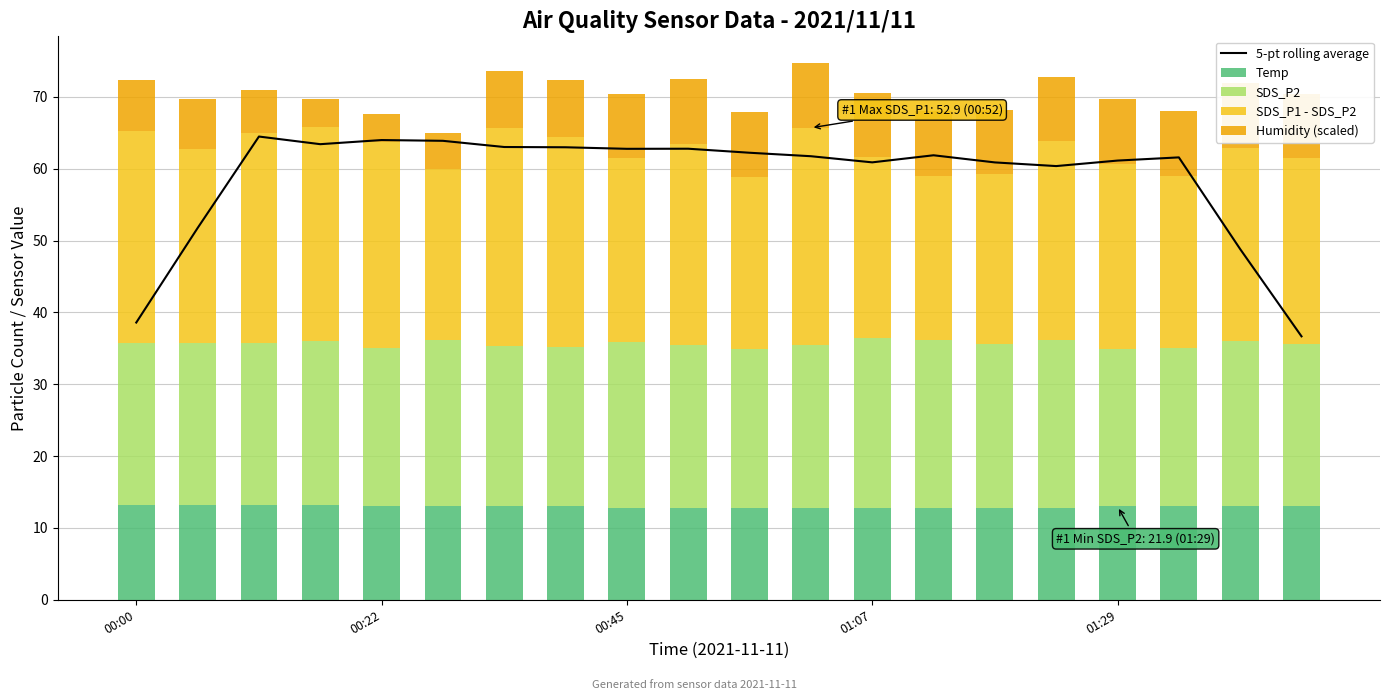

Reading left to right, extract all data points from this chart.

5-pt rolling average: 38.6	51.8	64.5	63.4	64.0	63.9	63.0	63.0	62.8	62.8	62.2	61.7	60.9	61.9	60.9	60.4	61.1	61.6	48.8	36.7
Temp: 13.2	13.2	13.2	13.2	13.1	13.1	13.1	13.0	12.8	12.8	12.8	12.8	12.8	12.8	12.8	12.8	13.0	13.0	13.0	13.0
SDS_P2: 22.5	22.5	22.5	22.8	21.9	23.1	22.3	22.1	23.1	22.7	22.1	22.6	23.6	23.3	22.8	23.3	21.9	22.1	23.0	22.6
SDS_P1 - SDS_P2: 29.6	27.0	29.2	29.8	28.7	23.8	30.3	29.2	25.5	28.0	24.0	30.2	25.2	22.9	23.6	27.7	25.9	24.0	26.9	25.9
Humidity (scaled): 7.0	7.0	6.0	4.0	4.0	5.0	8.0	8.0	9.0	9.0	9.0	9.0	9.0	9.0	9.0	9.0	9.0	9.0	9.0	9.0